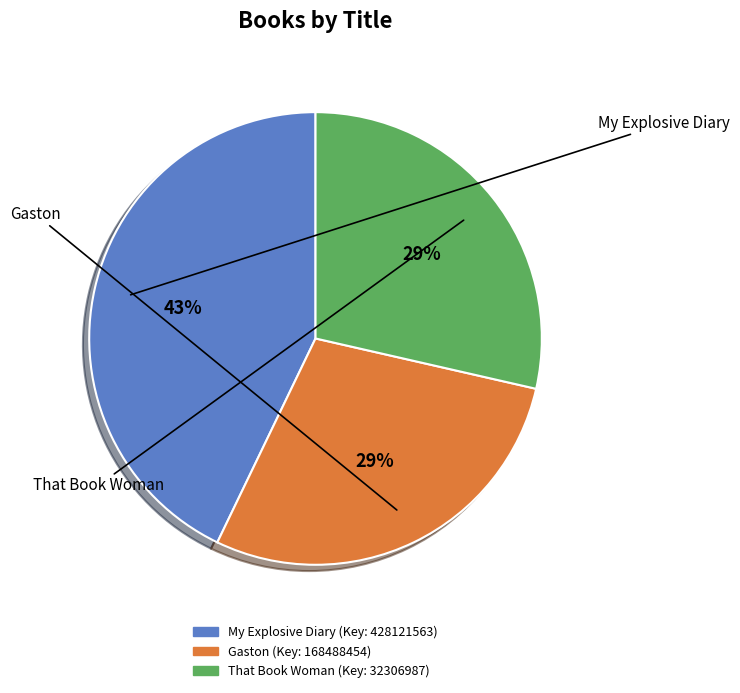

Is the sum of Gaston and That Book Woman greater than half?

Yes